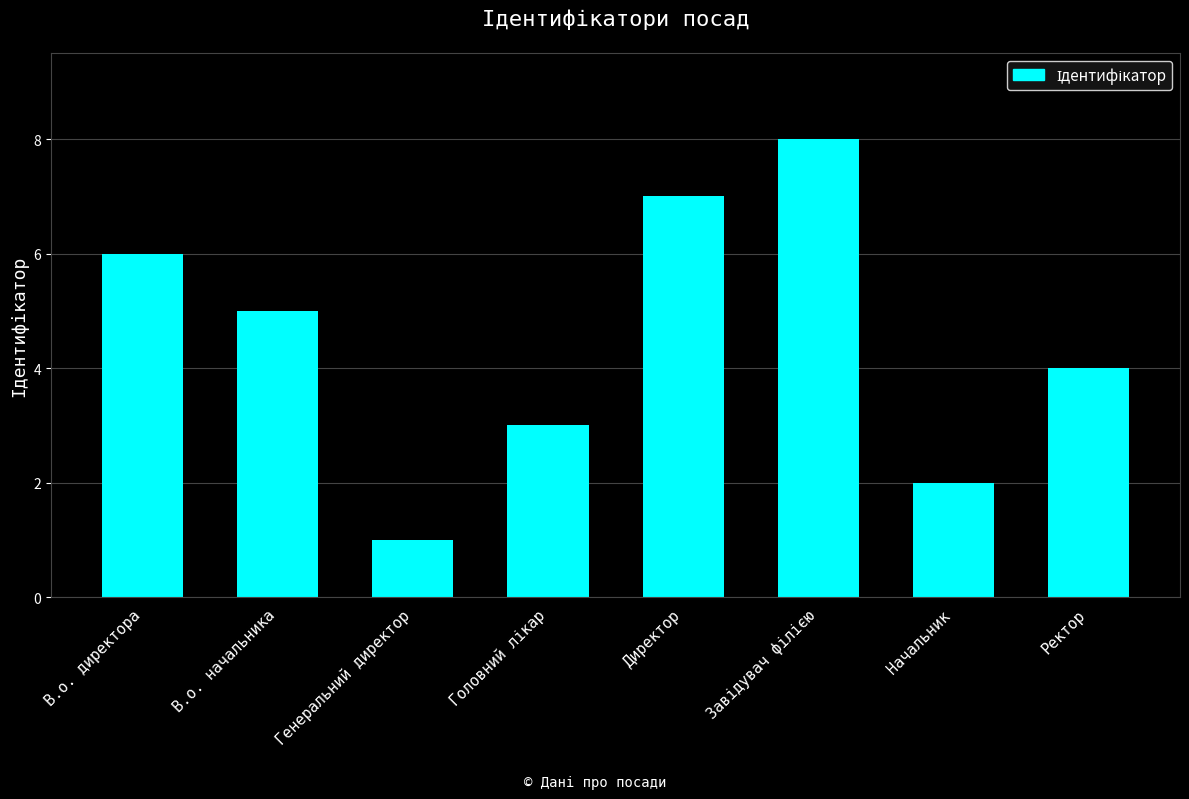

Reading left to right, what are all the values shown in this chart?

6	5	1	3	7	8	2	4